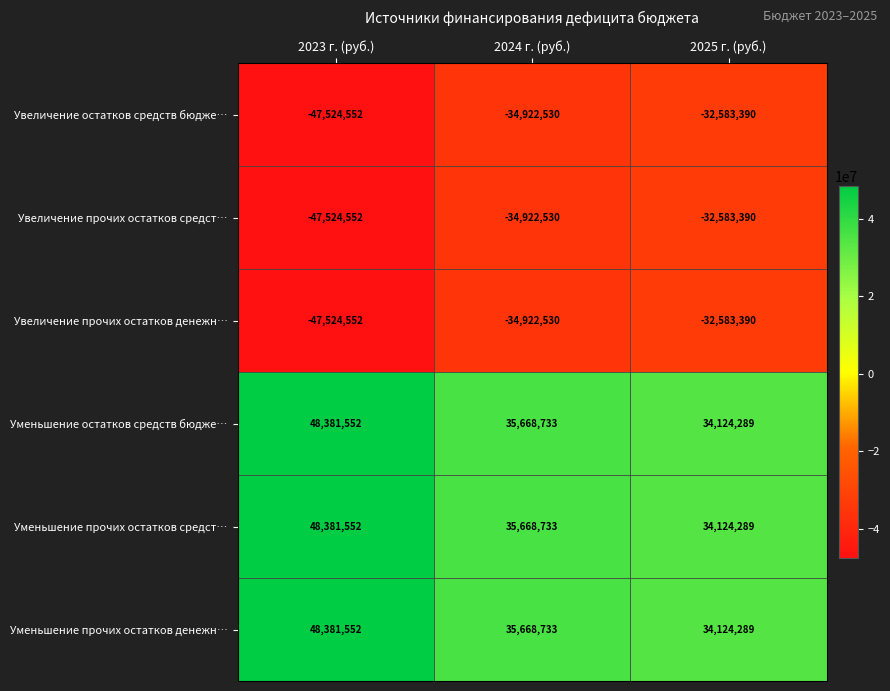

What is the total value across all series at 2023 г. (руб.)?

2571000